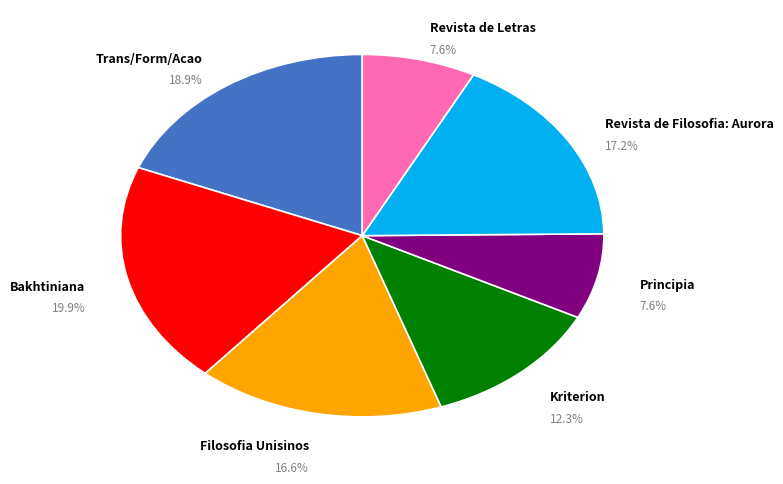

Does any single category account for the majority?

No